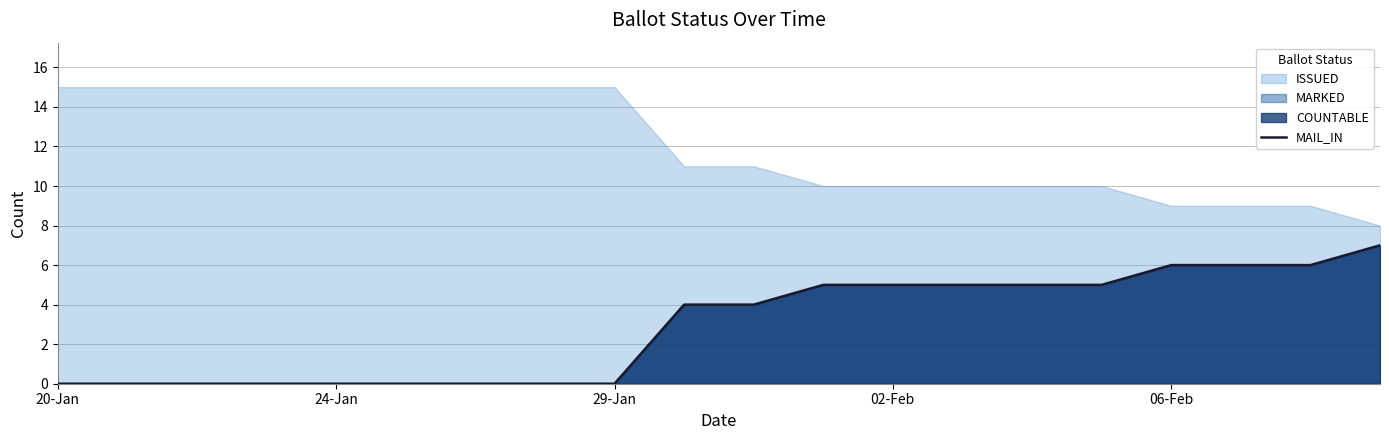

What is the sum of all values?

58